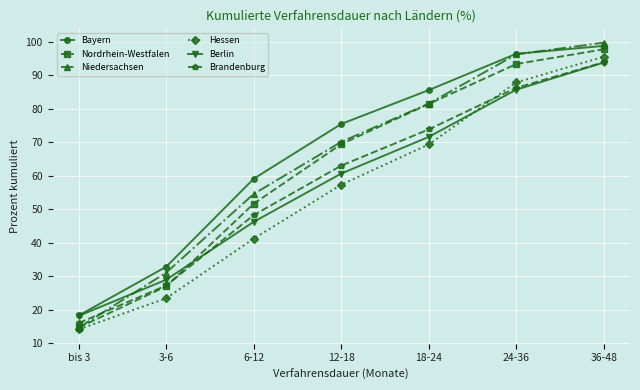

What is the label of the 6th point from the right?

3-6